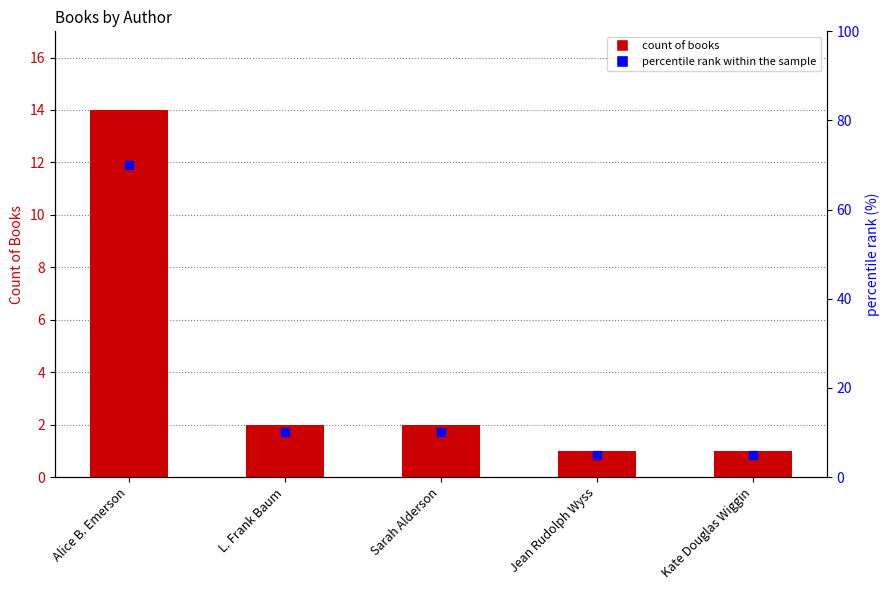

Which series reaches the maximum Y coordinate?

percentile rank within the sample